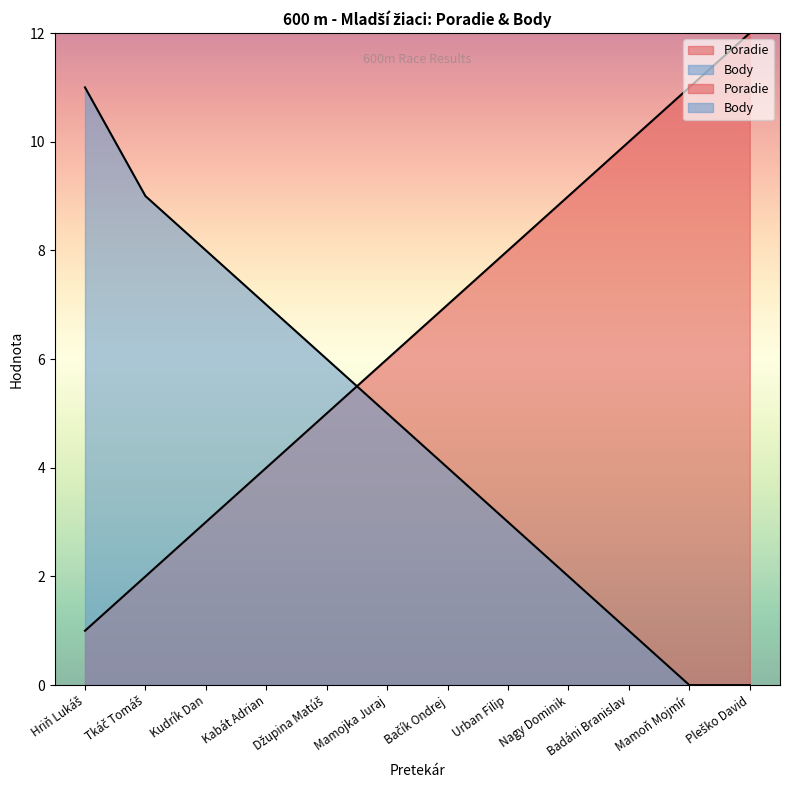

At which label does Body reach its minimum?

Mamoň Mojmír